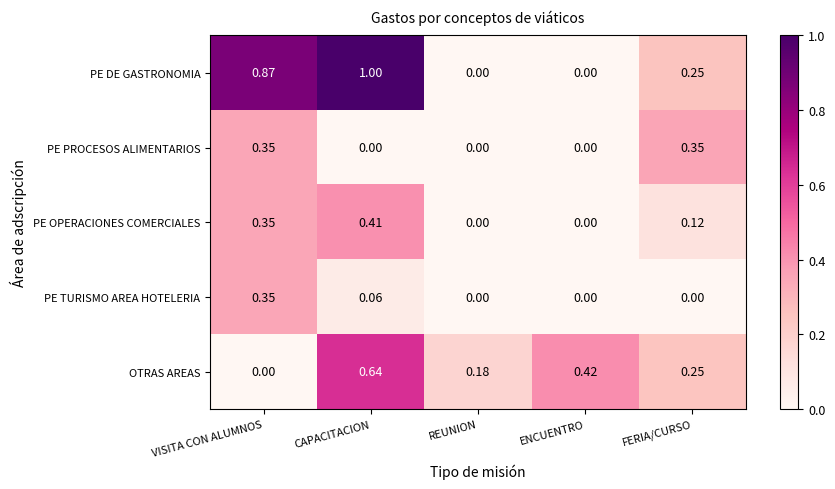

Rank the series at CAPACITACION from highest to lowest value.

PE DE GASTRONOMIA, OTRAS AREAS, PE OPERACIONES COMERCIALES, PE TURISMO AREA HOTELERIA, PE PROCESOS ALIMENTARIOS